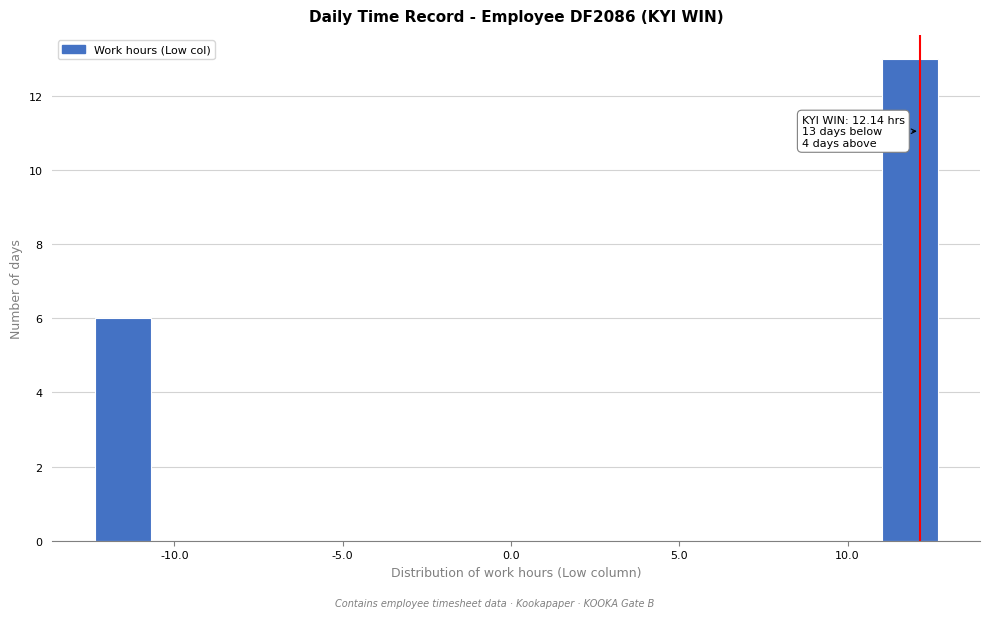

Around what value on the x-axis is the tallest bar? Give the approximate position of its centre, as read against the axis.

12.0